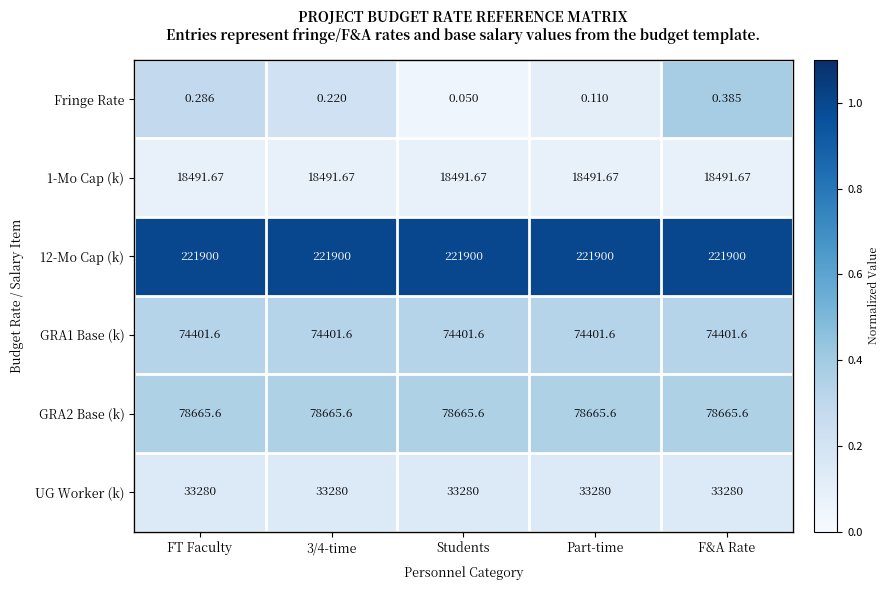

At how many categories does at least one series exceed 0?

5